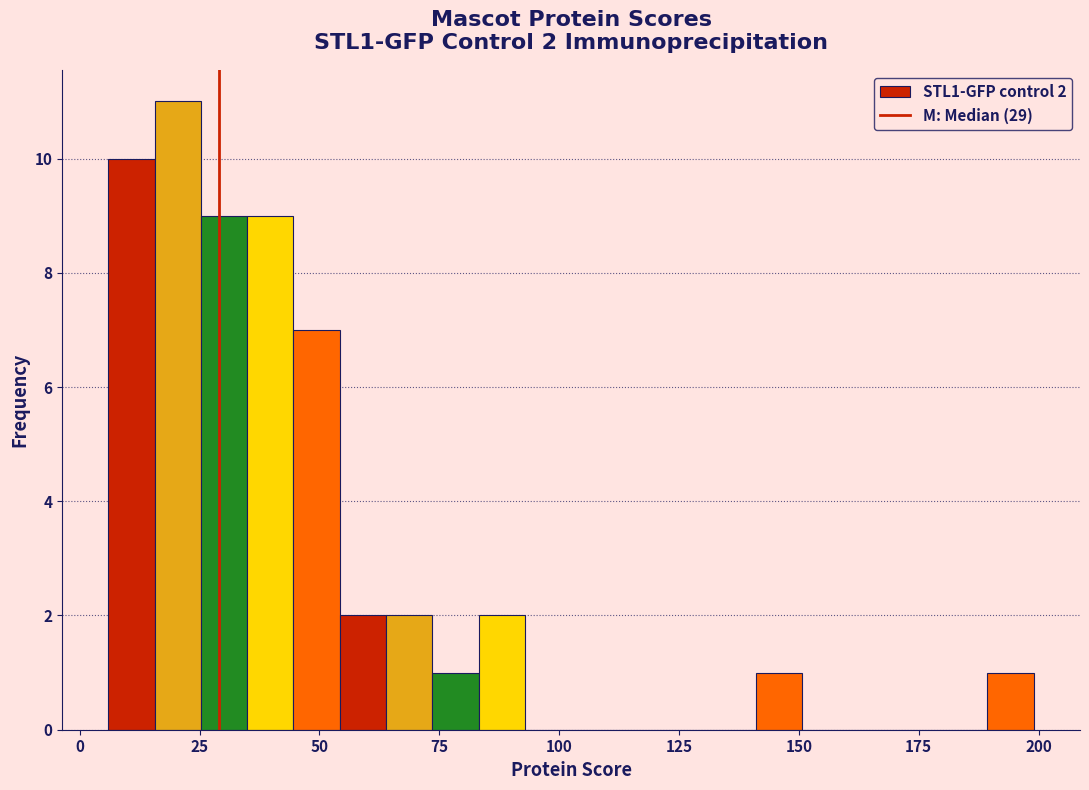

Around what value on the x-axis is the tallest bar? Give the approximate position of its centre, as read against the axis.

20